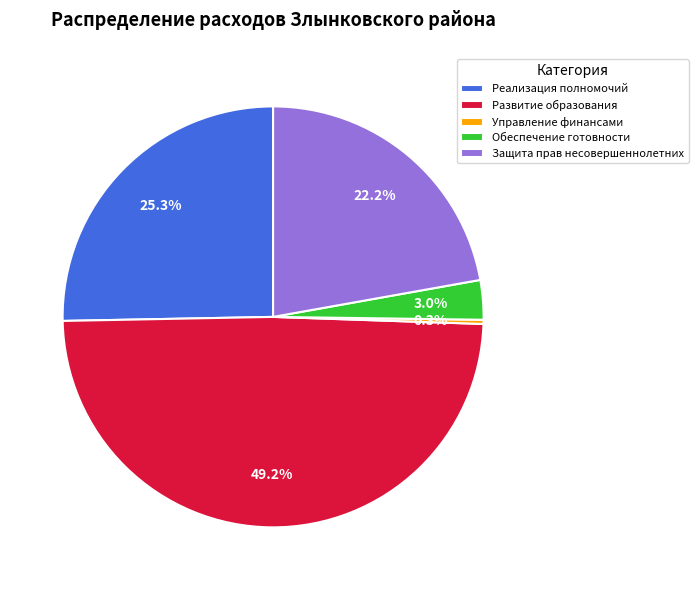

How much of the chart is everything except Защита прав несовершеннолетних?

77.8%